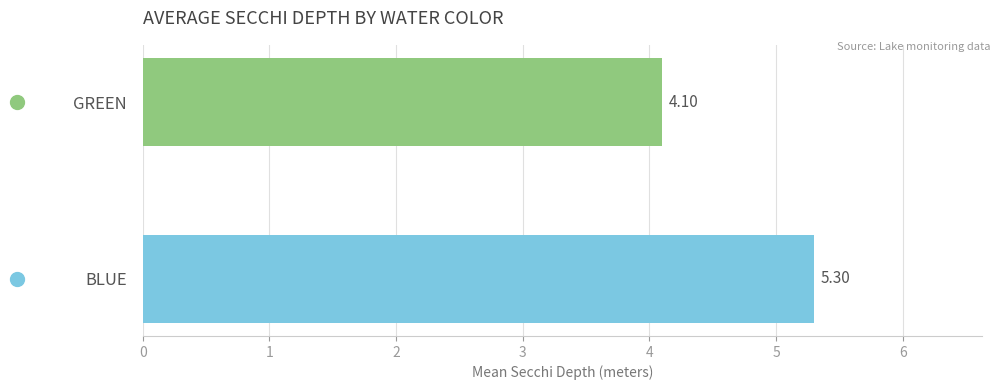

Rank the categories by value from lowest to highest.

GREEN, BLUE